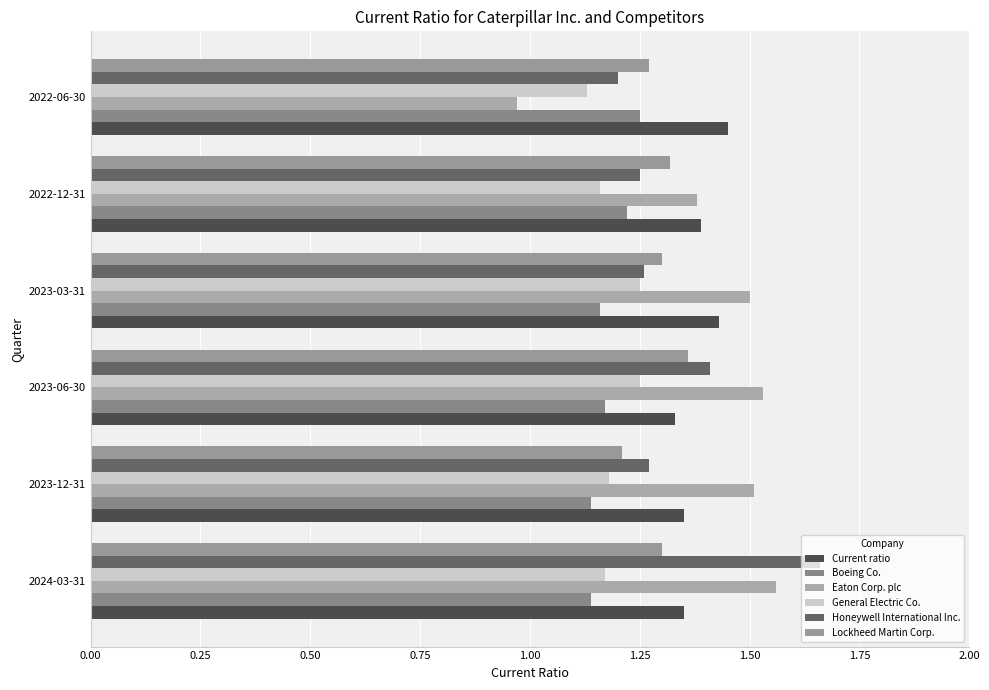

What is the minimum value for Boeing Co.?

1.1